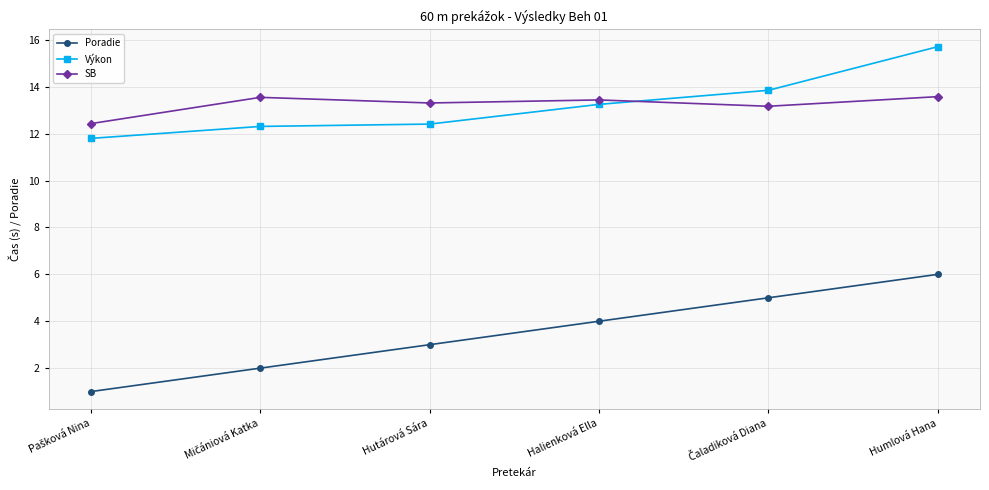

What is the value of the Výkon point at the 2nd from the left?

12.3